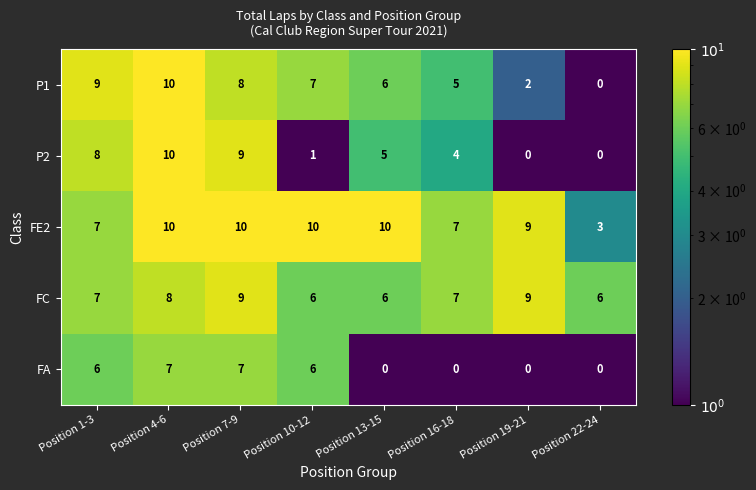

What is the average value of the FA series?

3